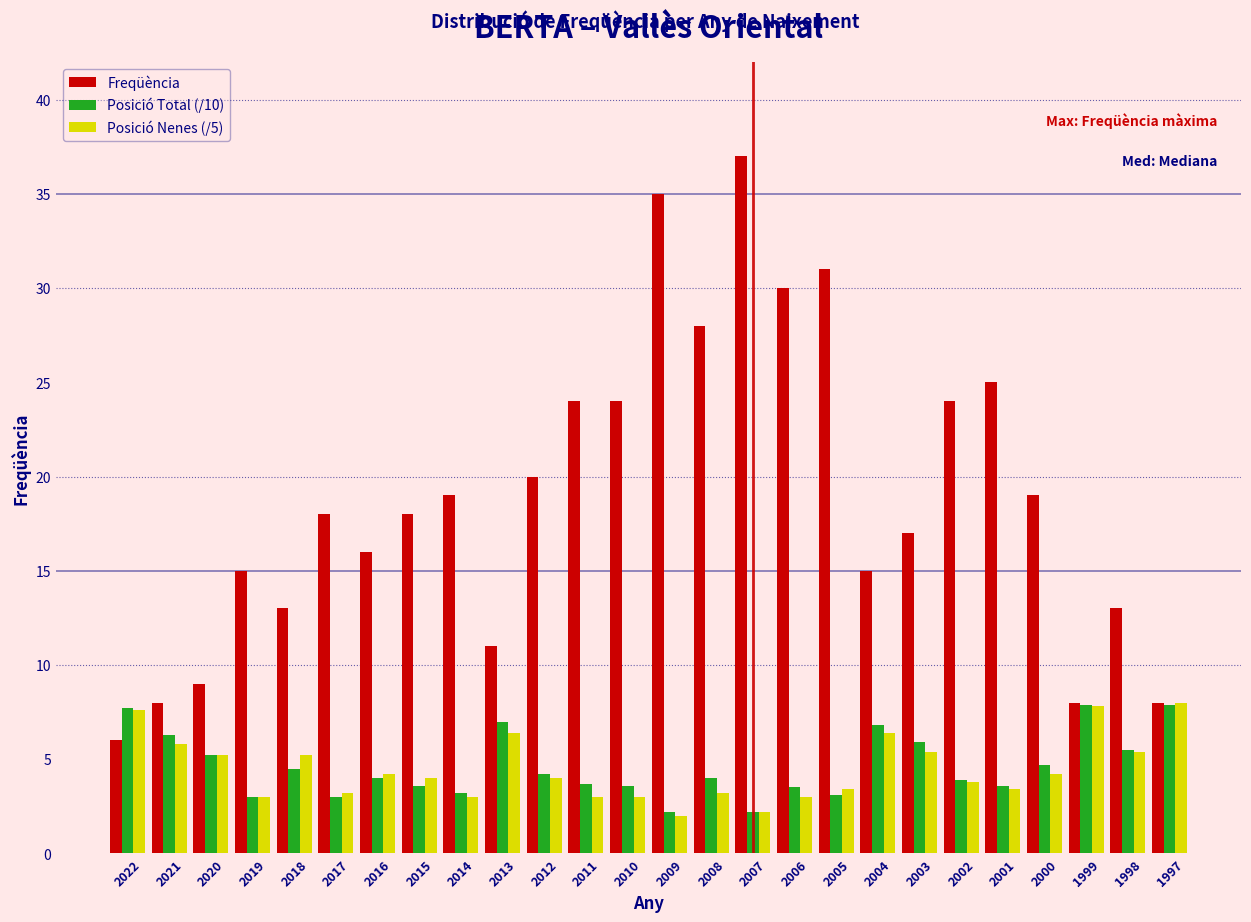

What is the difference between the Freqüència values at 2020 and 2000?

10.0